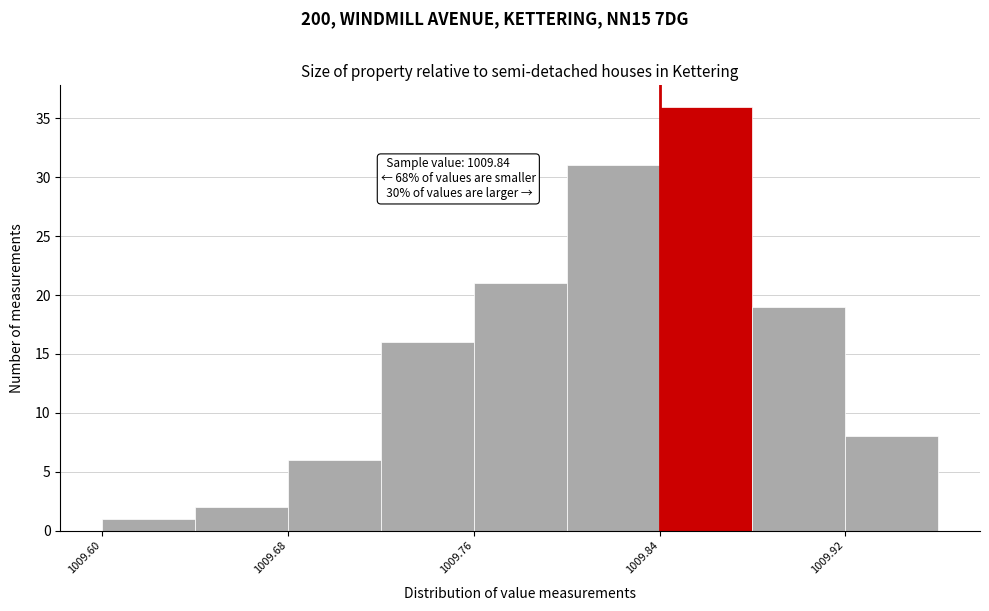

Which range on the x-axis has the tallest bar?

1009.84 to 1009.88